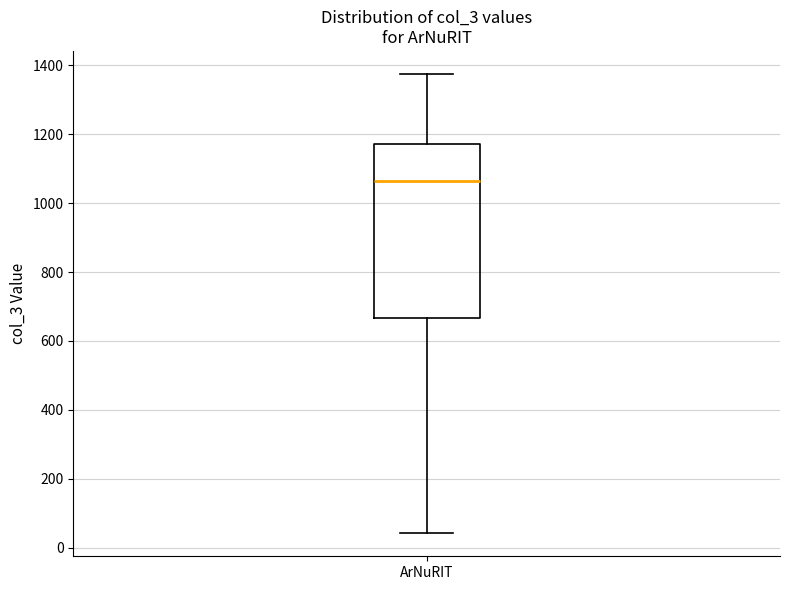

Where does the upper whisker of the box for ArNuRIT end on the y-axis? The values are not printed on the chart, so give them approximately, as read against the axis.

1380